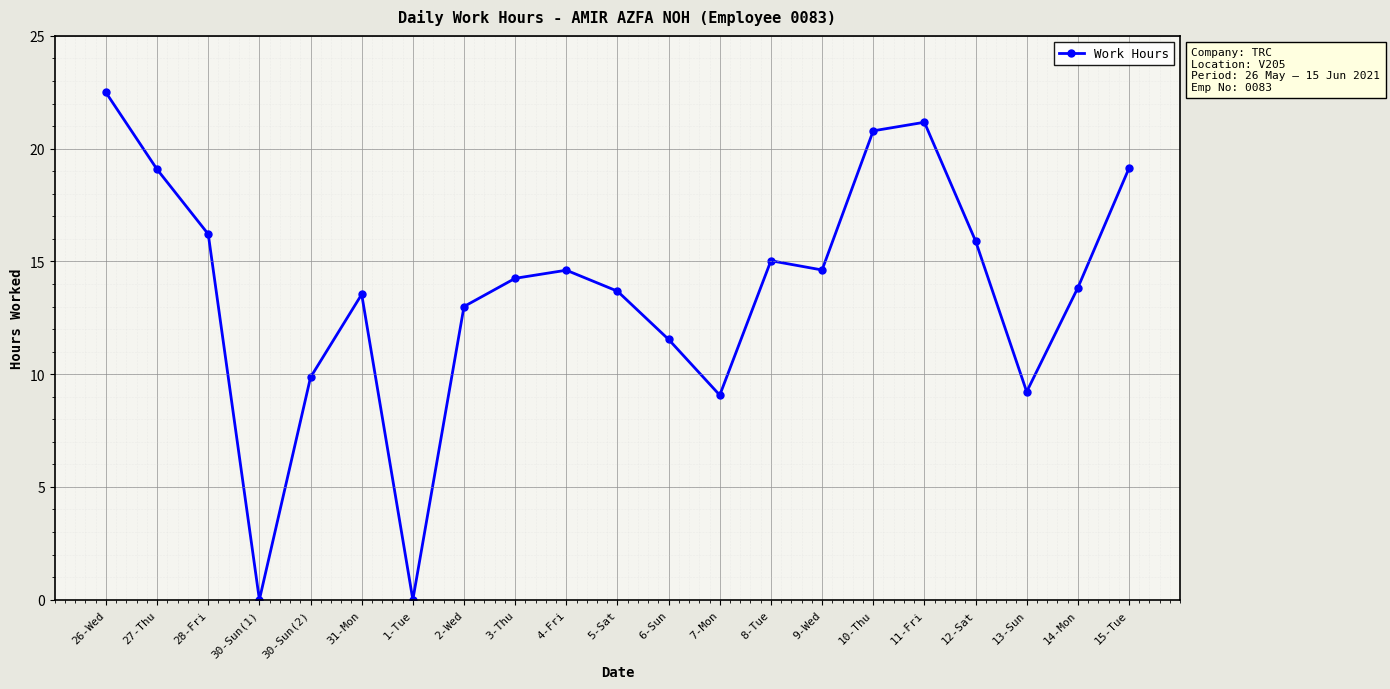

What is the ratio of the value at 8-Tue to the value at 4-Fri?

1.0